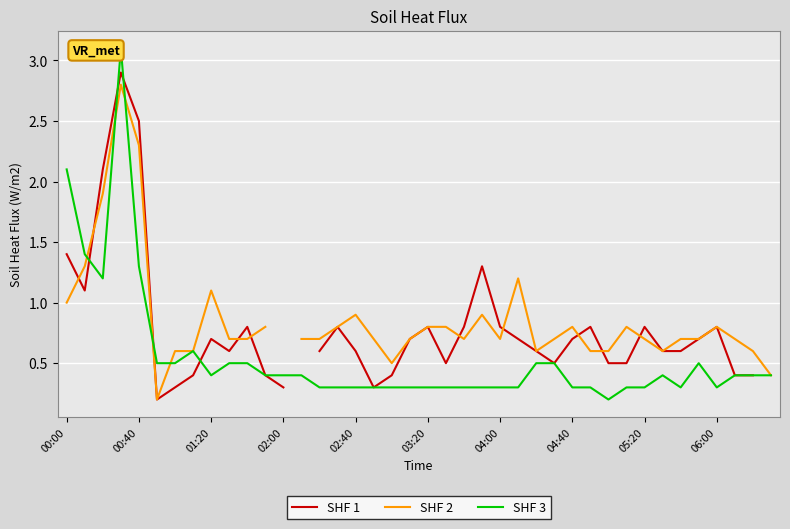

Which series has the largest range (max minus min)?

SHF 3